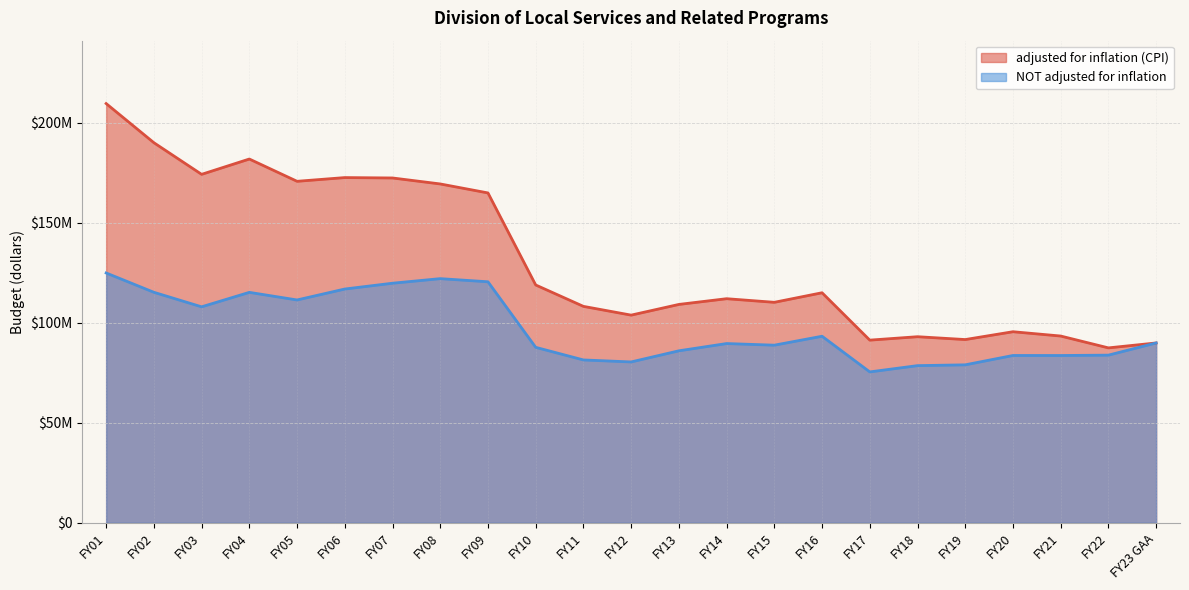

Is it true that adjusted for inflation (CPI) equals 336783911 at FY01?

False